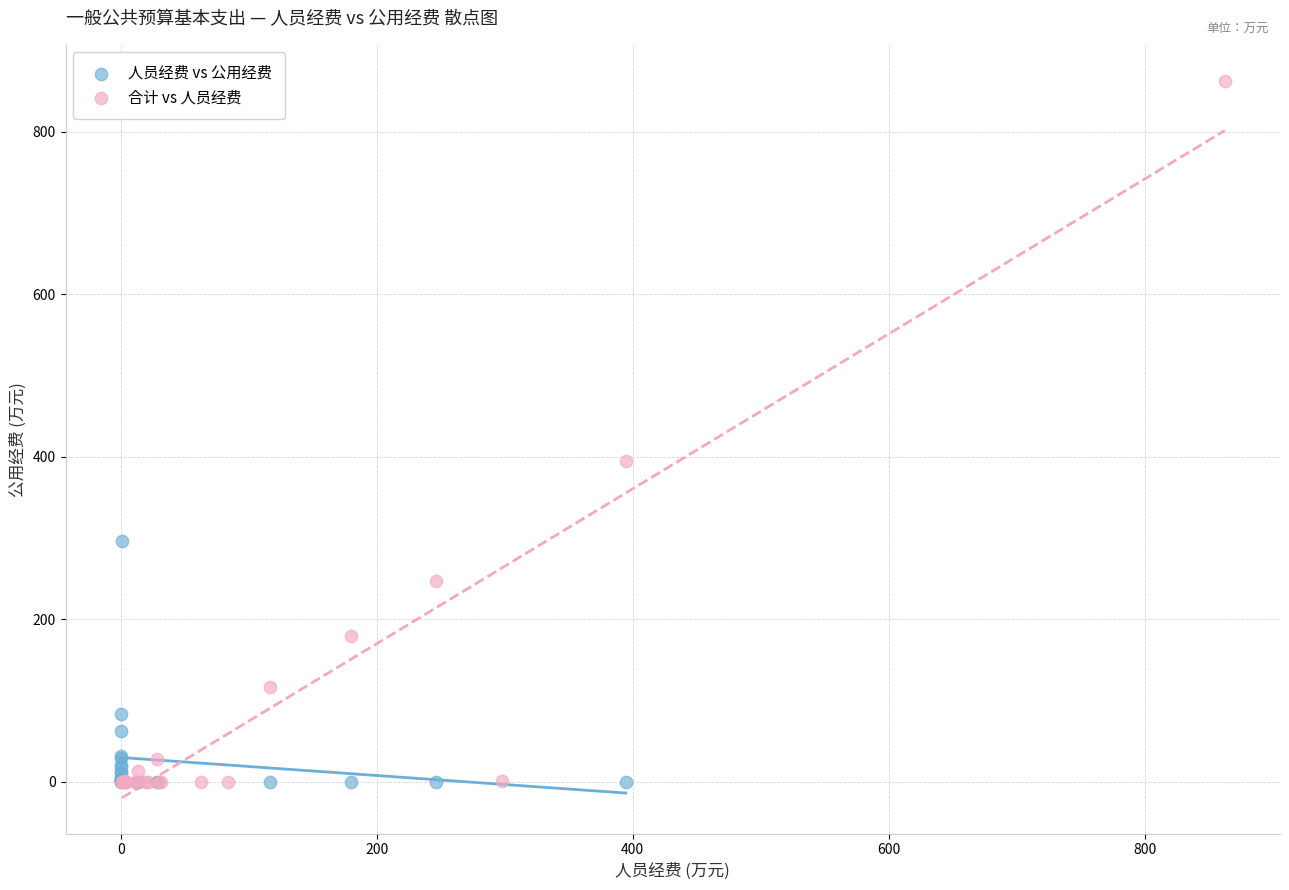

Which series has the widest spread of Y values?

合计 vs 人员经费